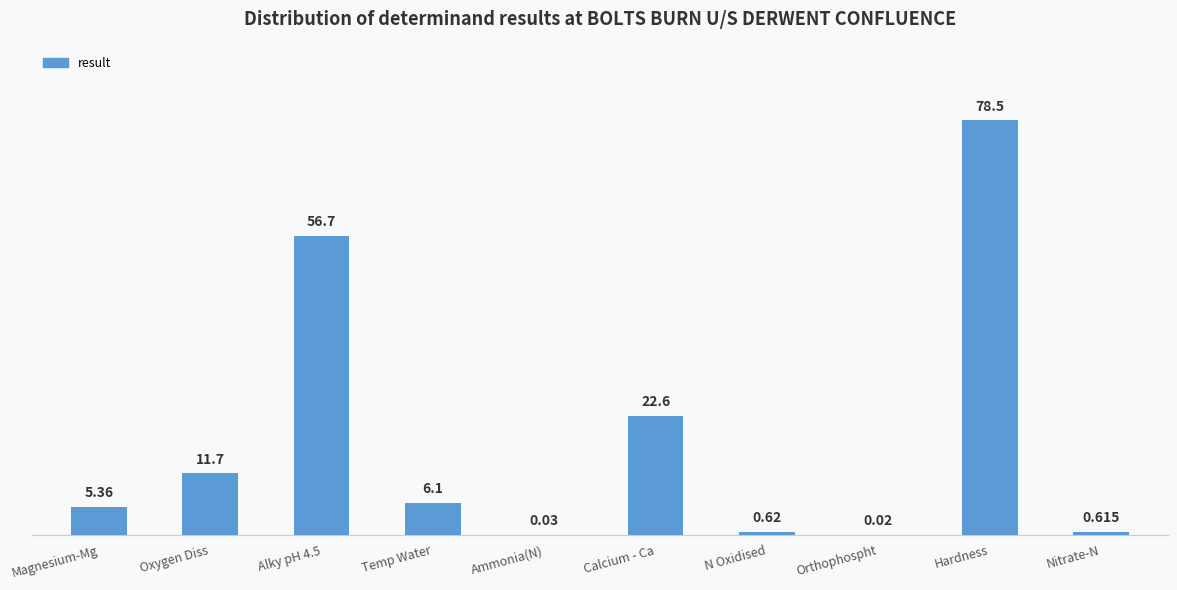

Which has a higher value, Calcium - Ca or Oxygen Diss?

Calcium - Ca